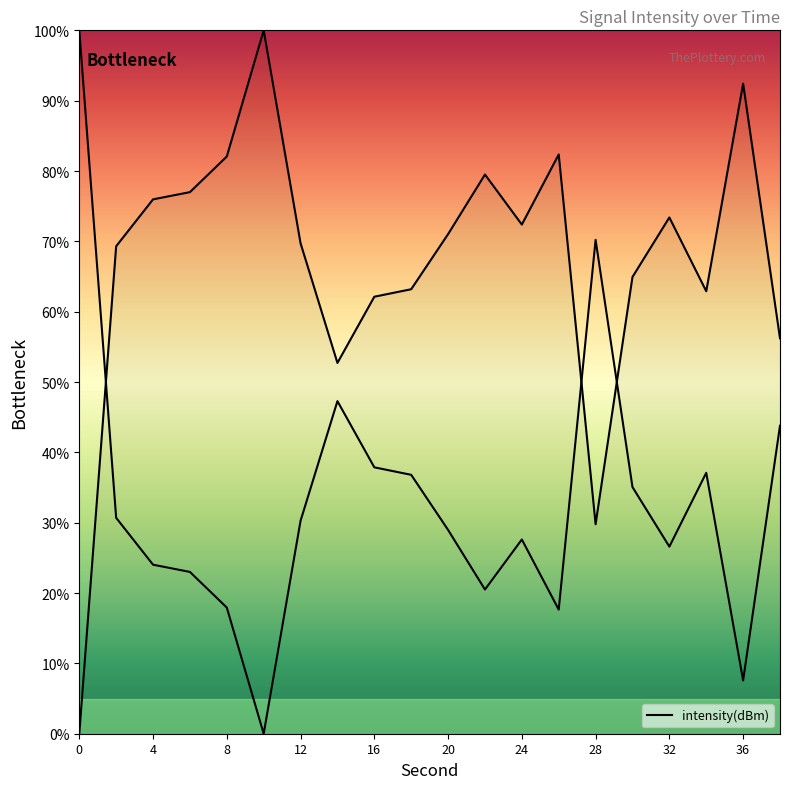

What is the difference between the maximum and minimum values?

100.0